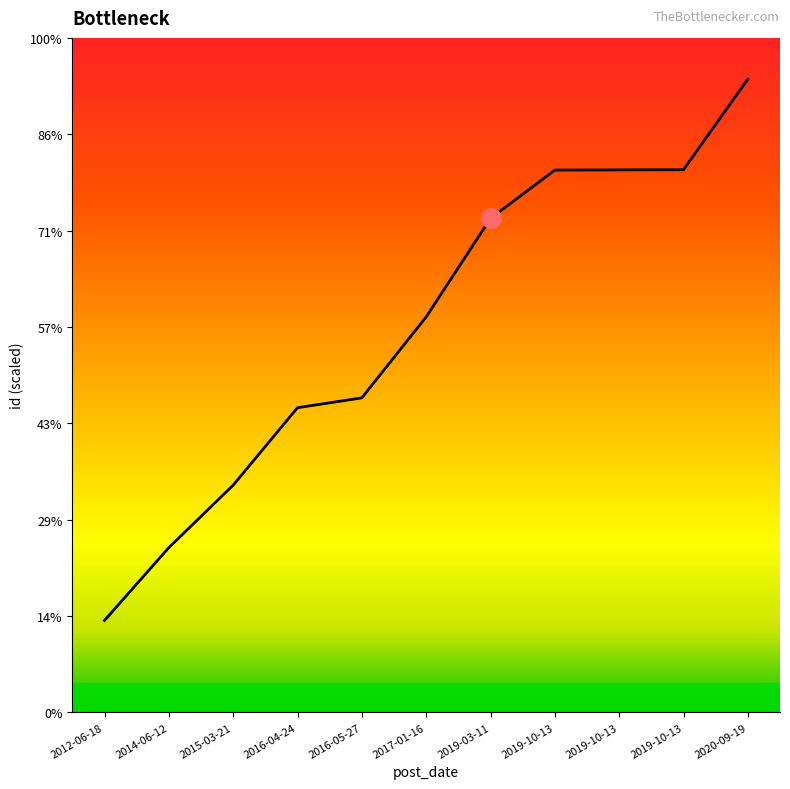

List the labels in order of value, largest first.

2020-09-19, 2019-10-13, 2019-10-13, 2019-10-13, 2019-03-11, 2017-01-16, 2016-05-27, 2016-04-24, 2015-03-21, 2014-06-12, 2012-06-18